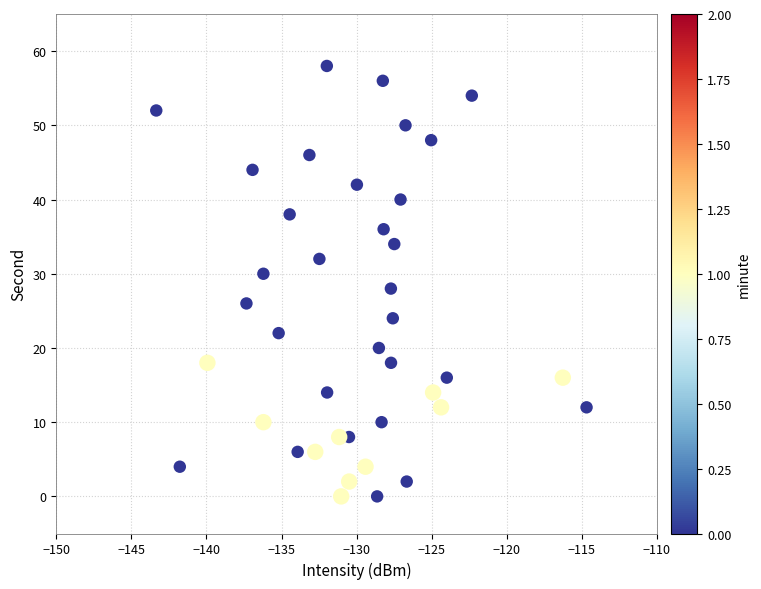

What is the range of Y values (max minus min)?

58